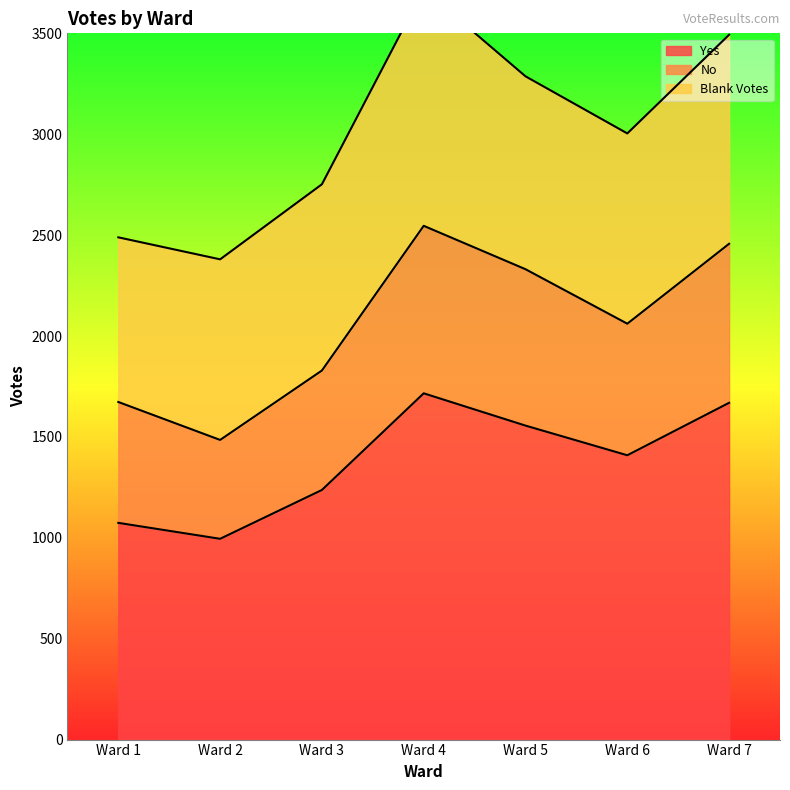

List the labels in order of No value, largest first.

Ward 4, Ward 7, Ward 5, Ward 6, Ward 3, Ward 1, Ward 2